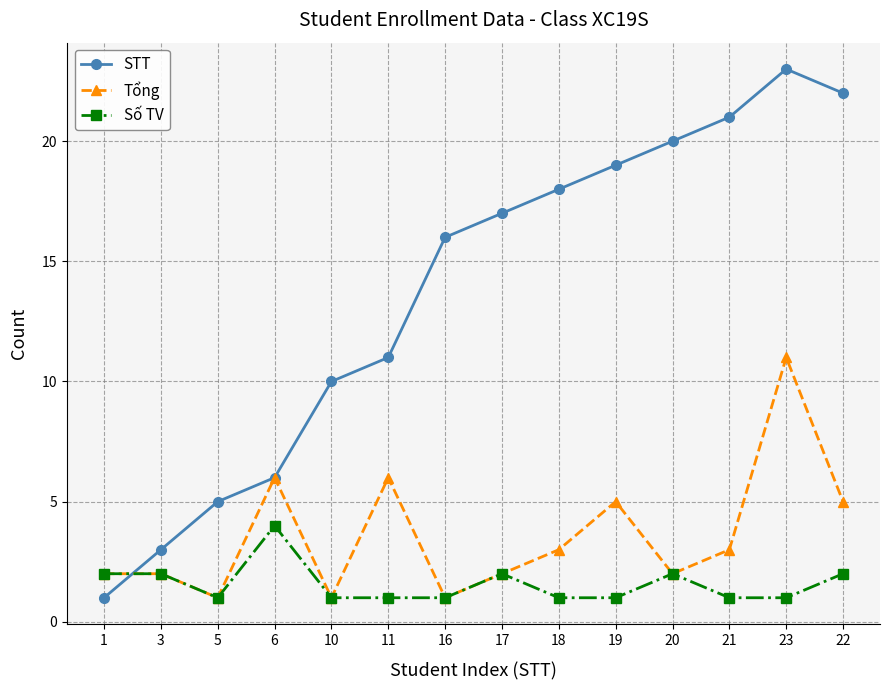

What is the sum of the STT values at 16 and 6?

22